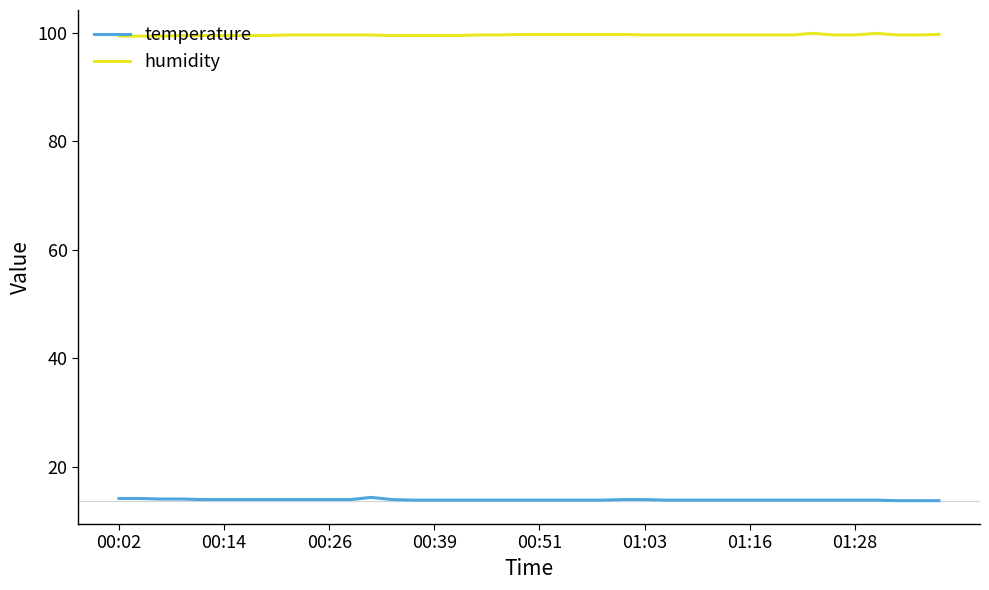

What is the greatest value displayed?

99.9